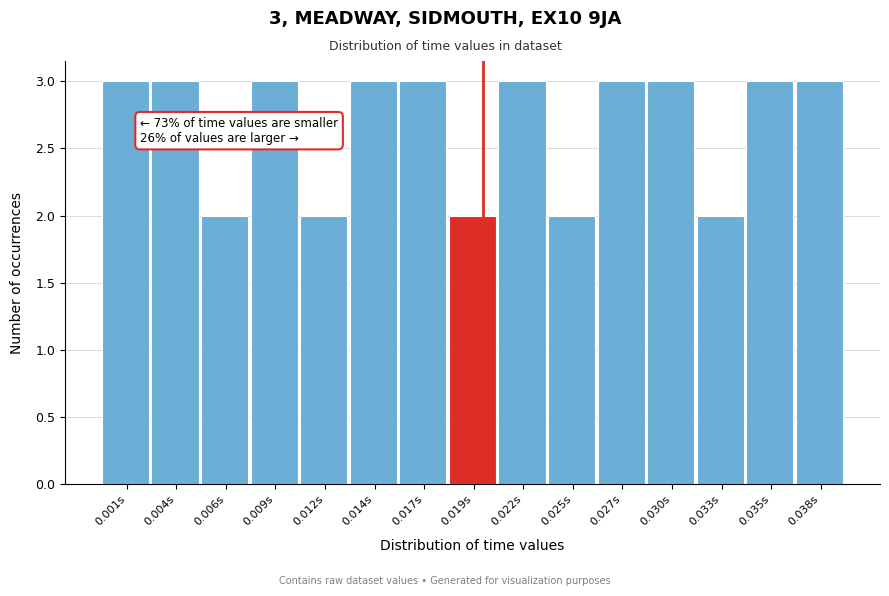

Reading right to left, extract all data points from this chart.

0.038s=3	0.035s=3	0.033s=2	0.030s=3	0.027s=3	0.025s=2	0.022s=3	0.019s=2	0.017s=3	0.014s=3	0.012s=2	0.009s=3	0.006s=2	0.004s=3	0.001s=3